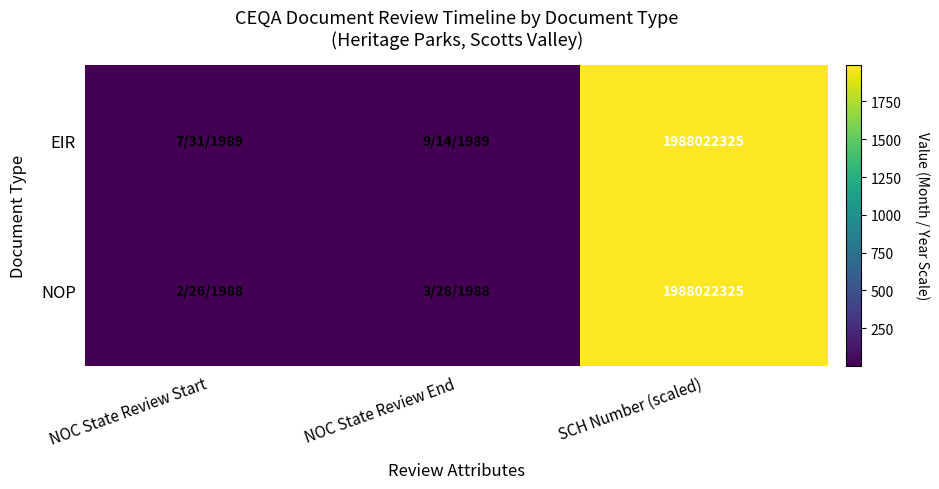

The value of NOP at SCH Number (scaled) is 1988022325. True or false?

True